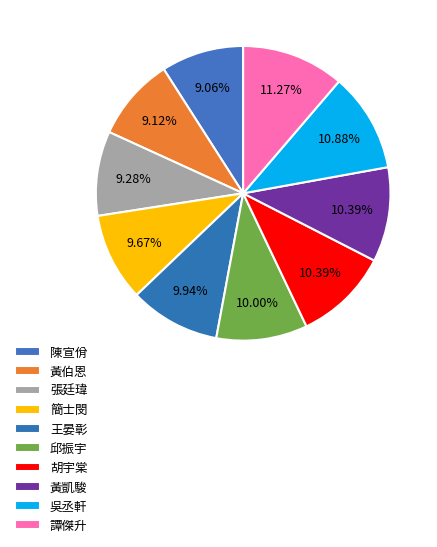

To the nearest percent, what is the difference between the largest and smallest slice percentages?

2%